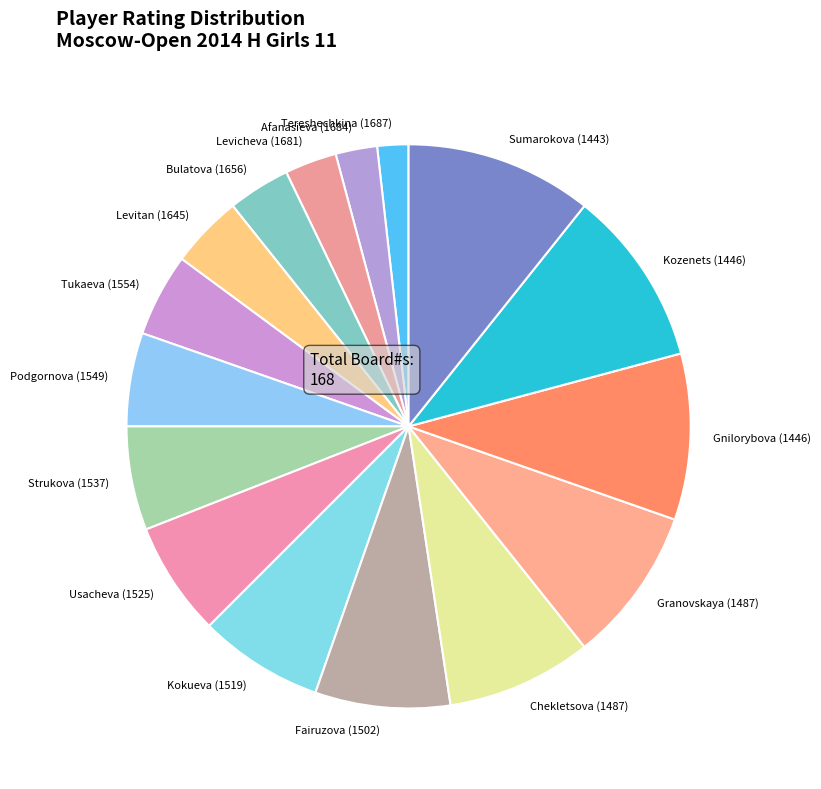

Do Gnilorybova (1446) and Kozenets (1446) together represent more than half of the pie?

No